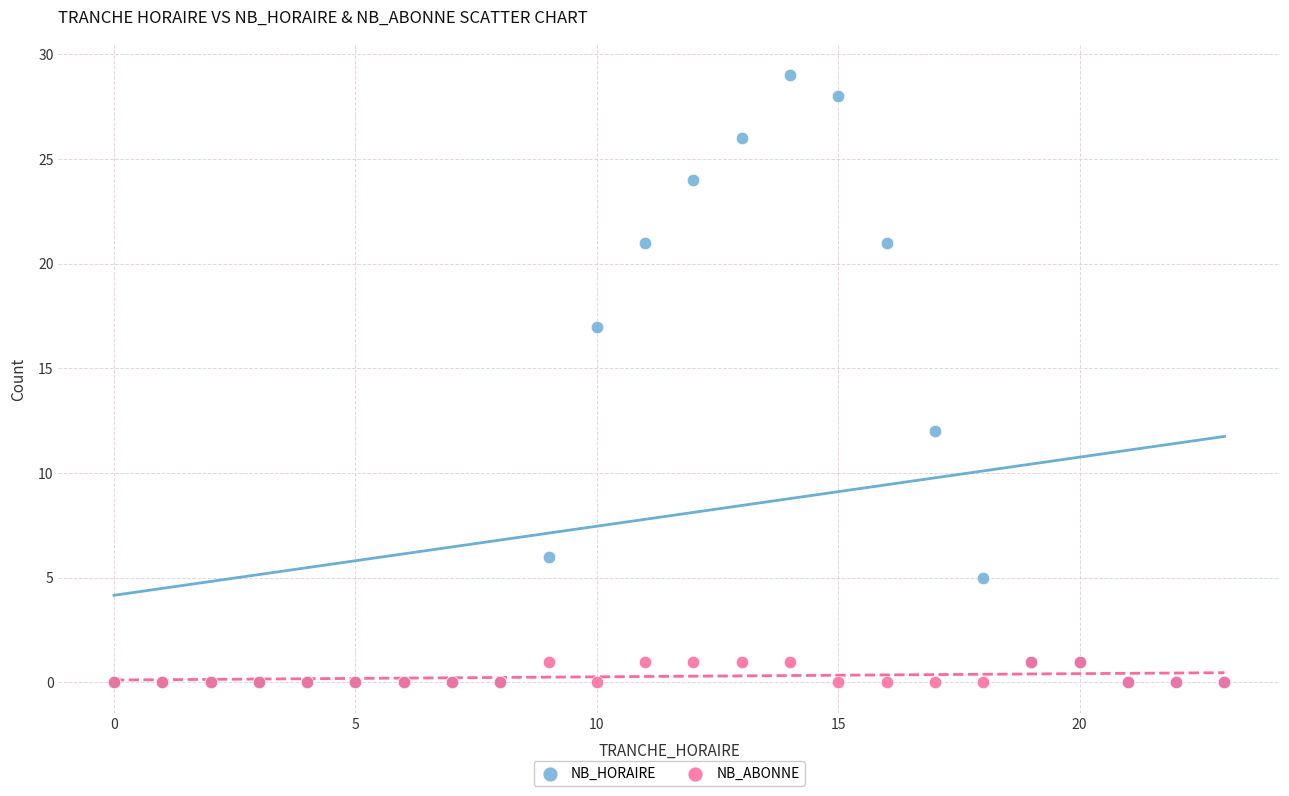

What are all the series names shown in the legend?

NB_HORAIRE, NB_ABONNE